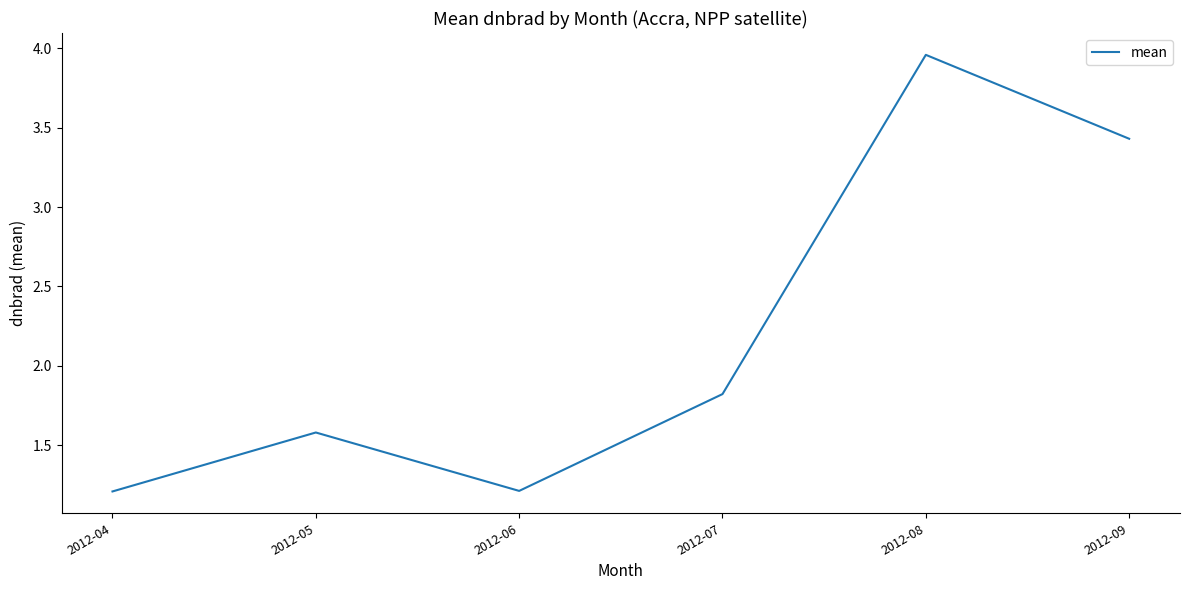

True or false: the data has more than 0 interior local peaks.

True